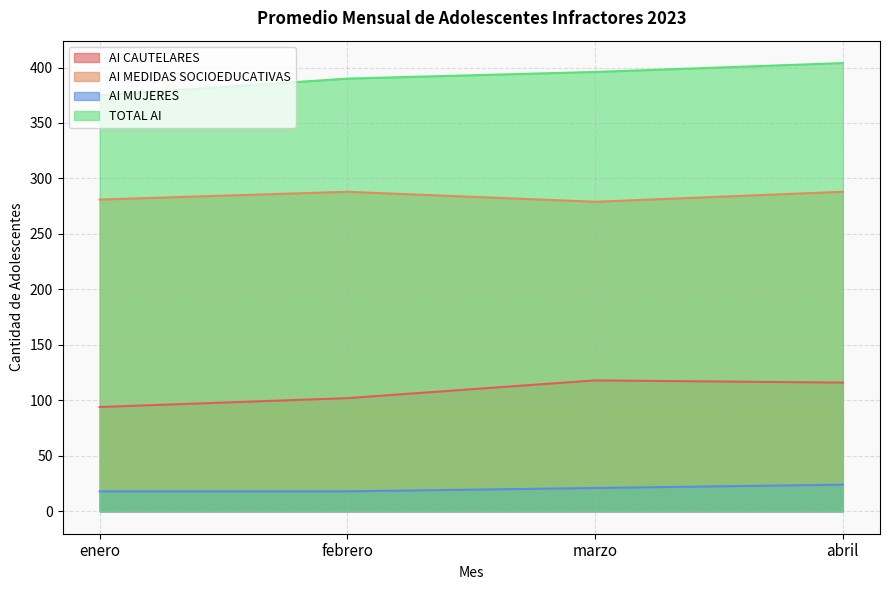

At how many categories does at least one series exceed 305?

4